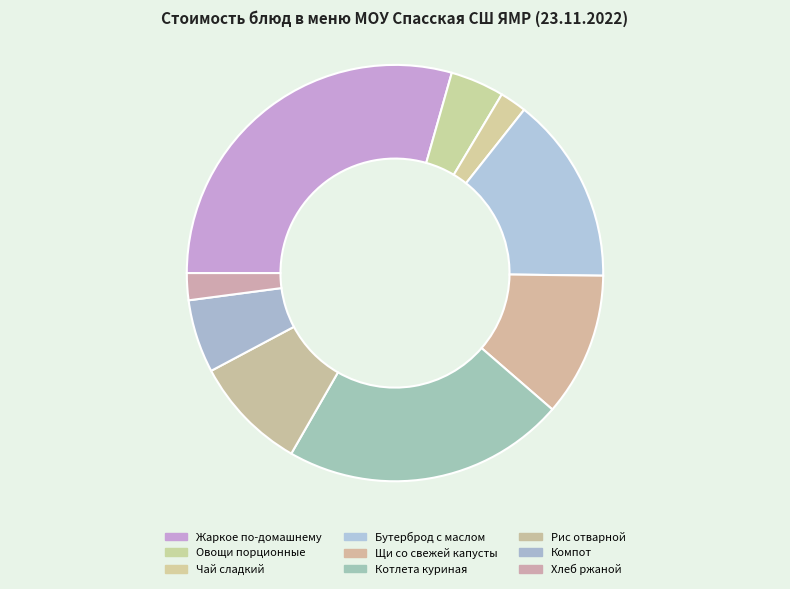

How many slices are in this pie chart?

9